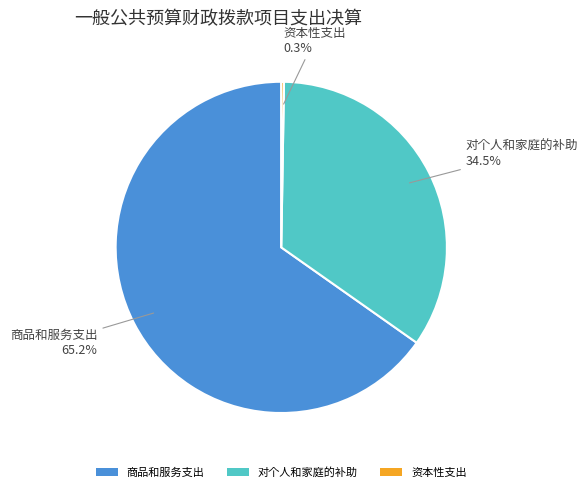

Which category has the biggest portion of the pie?

商品和服务支出